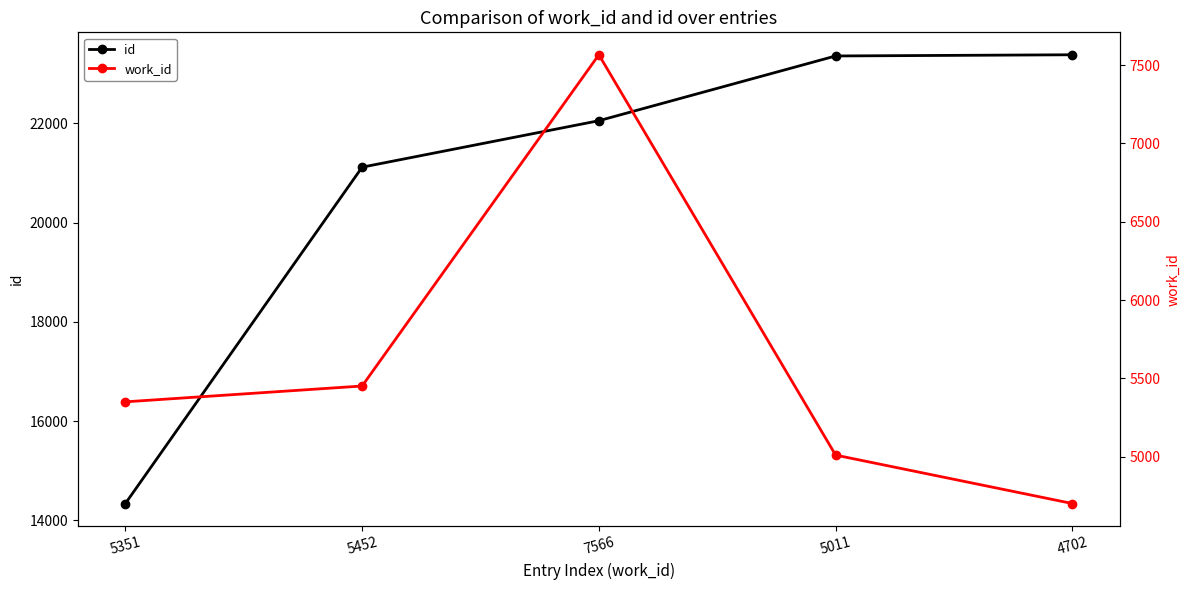

Rank the series by their average value, from highest to lowest.

id, work_id